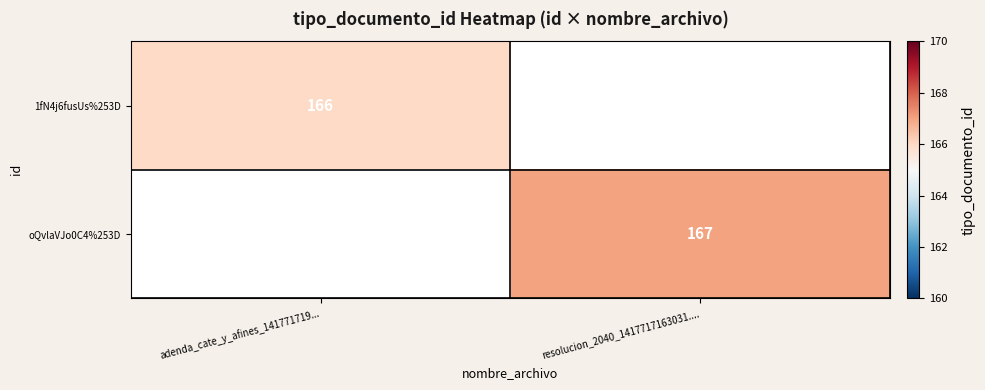

Is it true that oQvlaVJo0C4%253D equals 227 at resolucion_2040_1417717163031....?

False